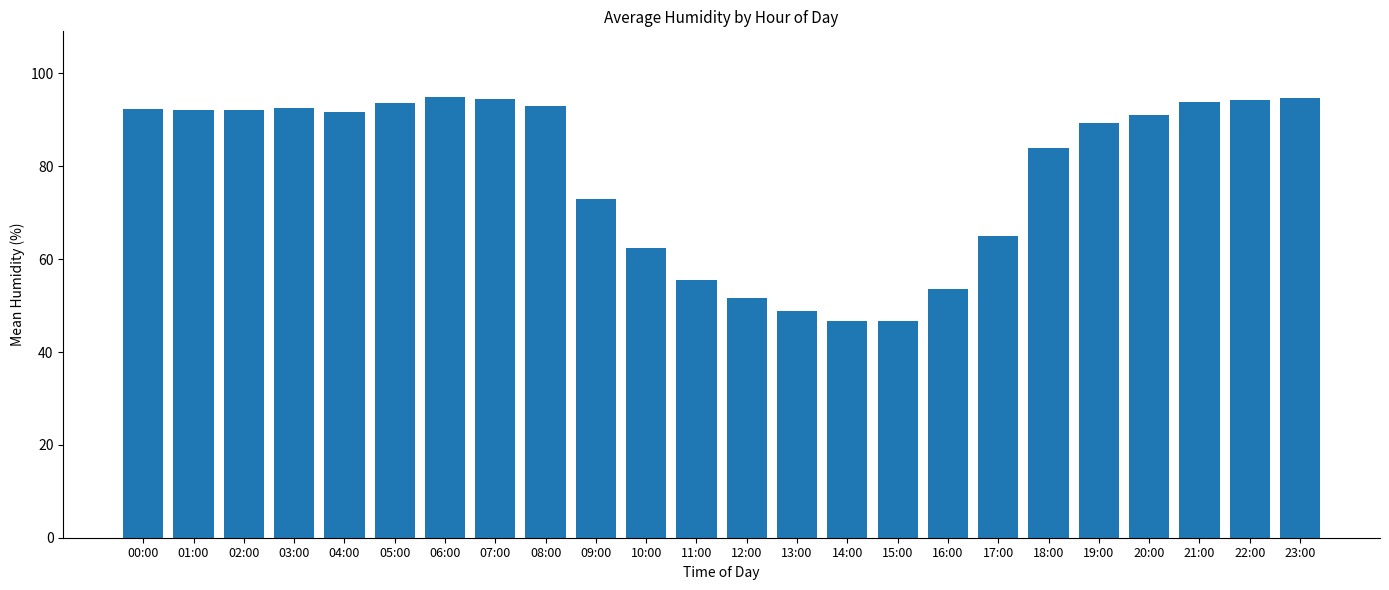

What position from the left is 22:00?

23